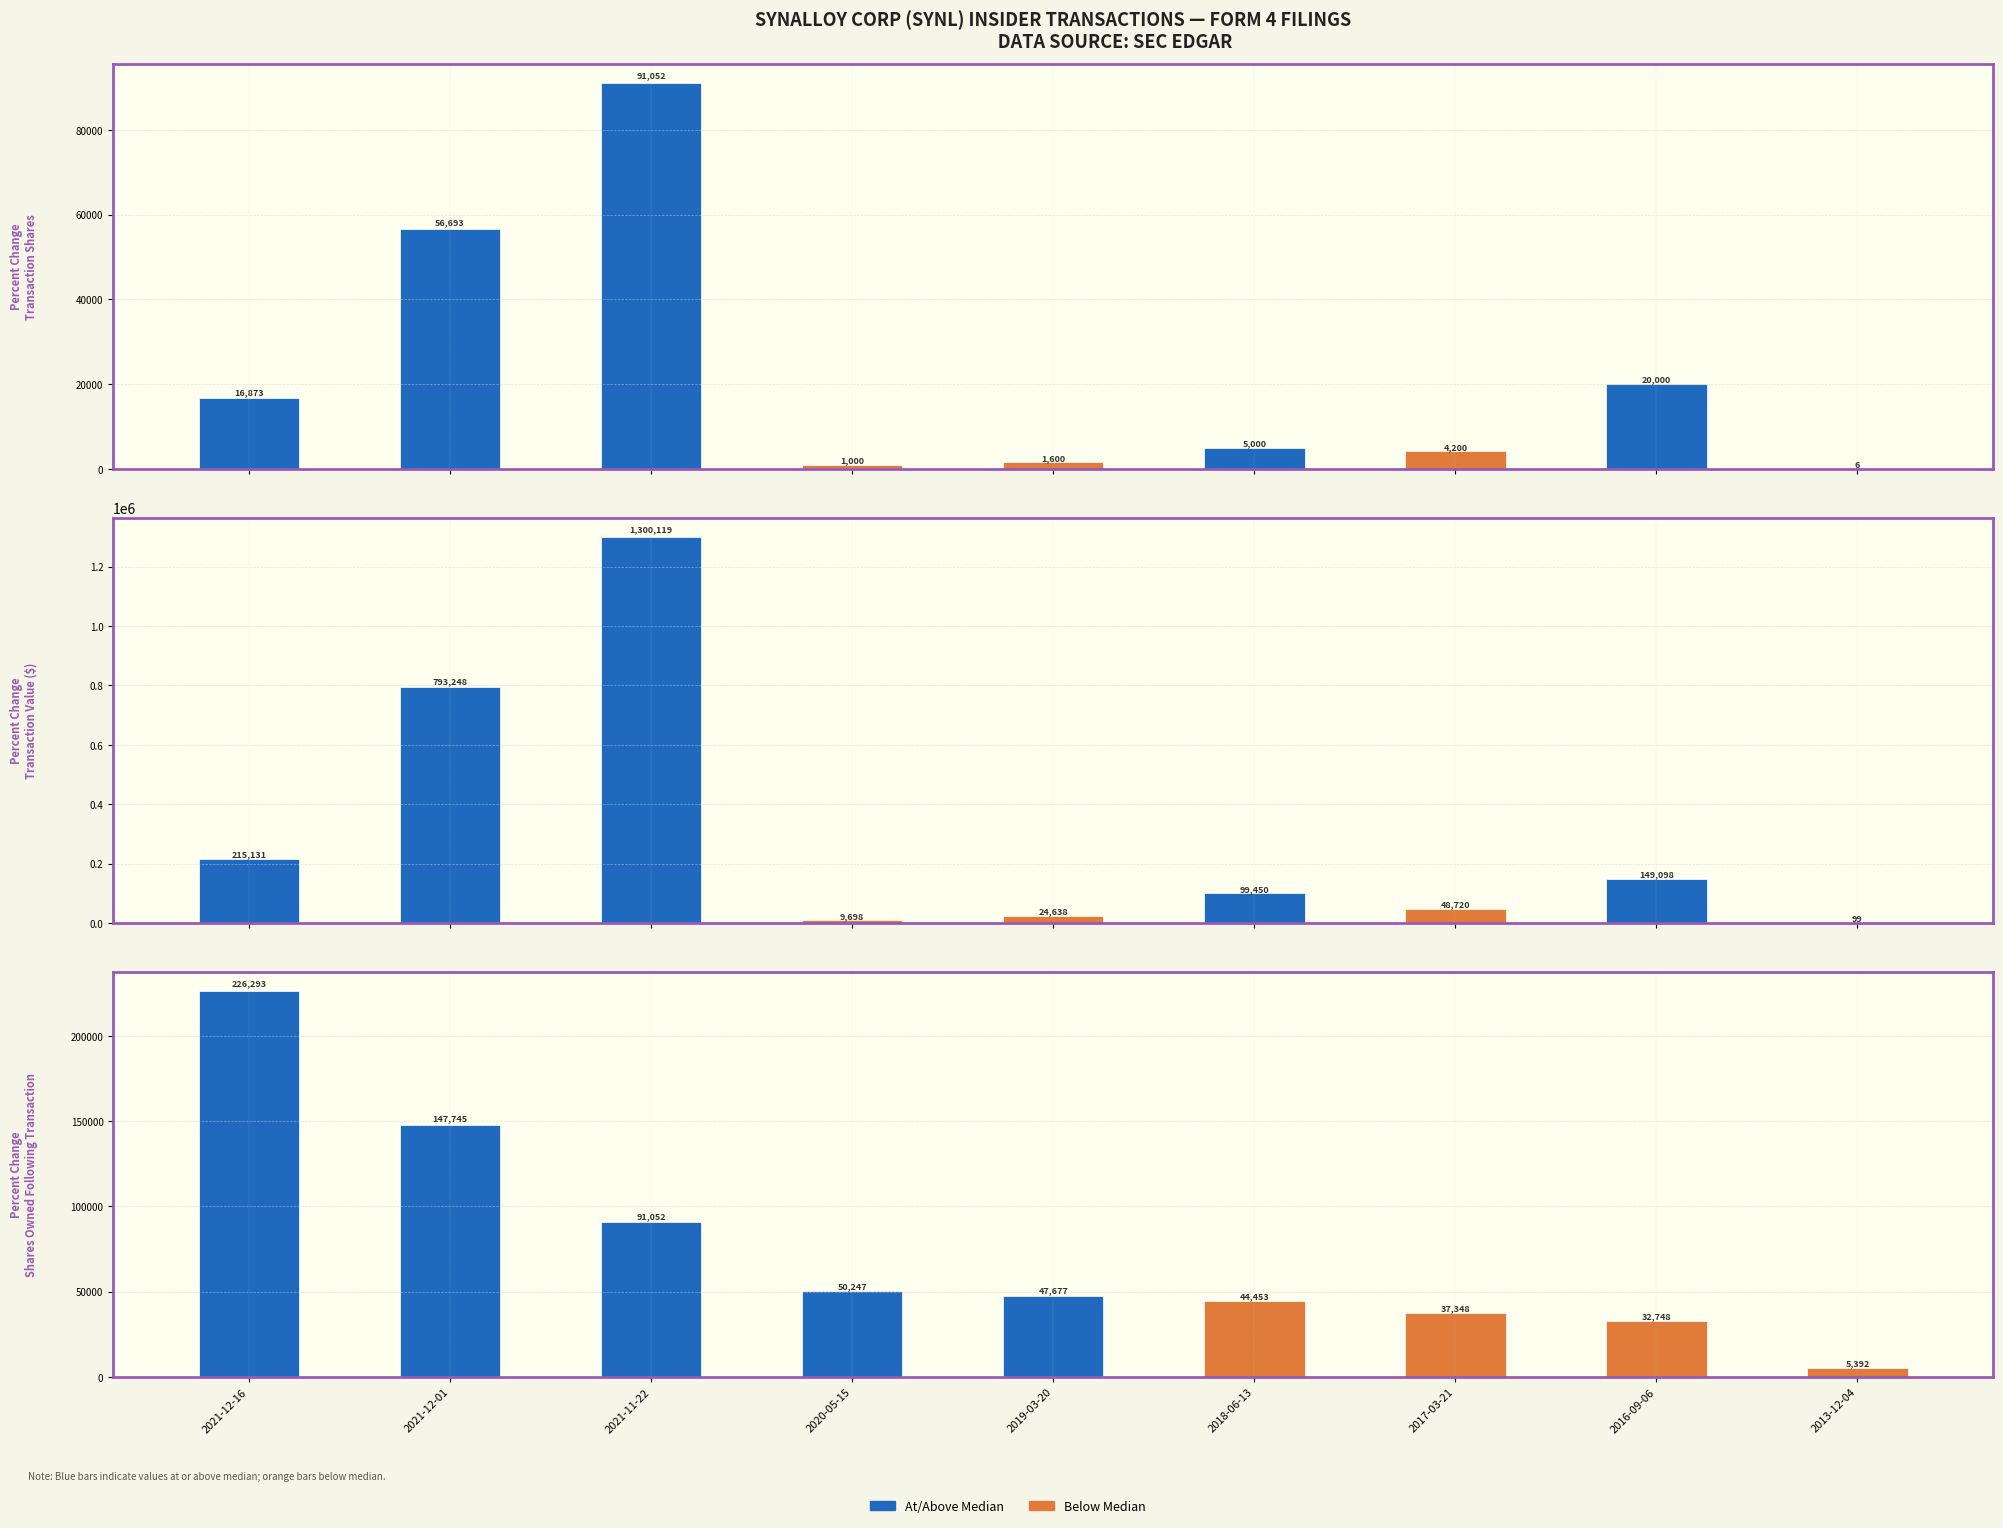

Which series changed the most between 2020-05-15 and 2019-03-20?

Transaction Value ($)